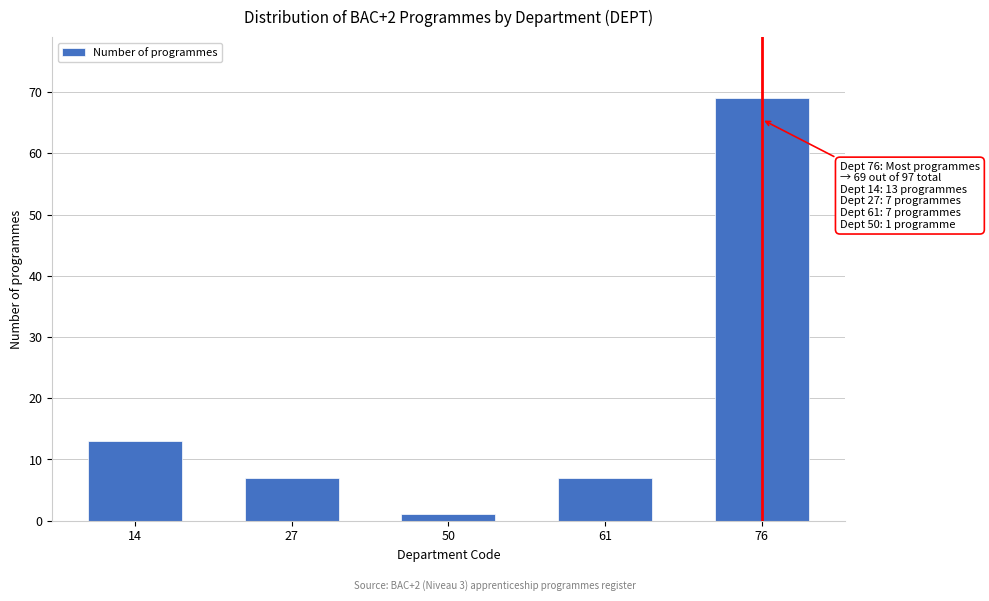

Reading right to left, extract all data points from this chart.

69	7	1	7	13